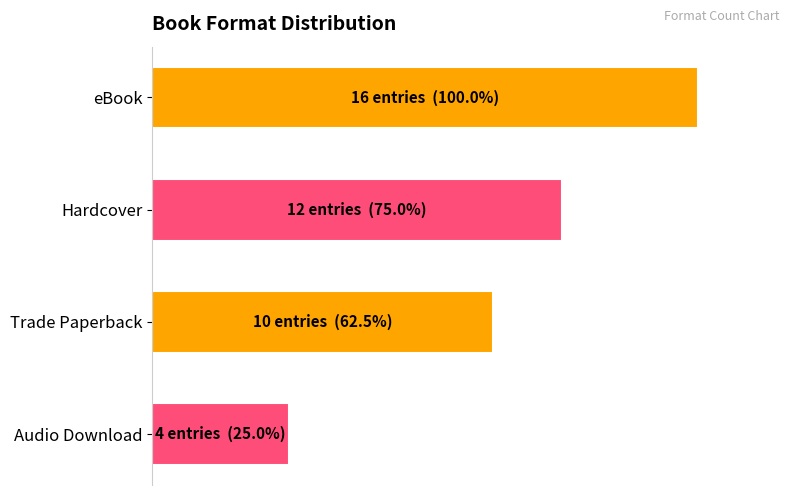

What is the average value?

65.6